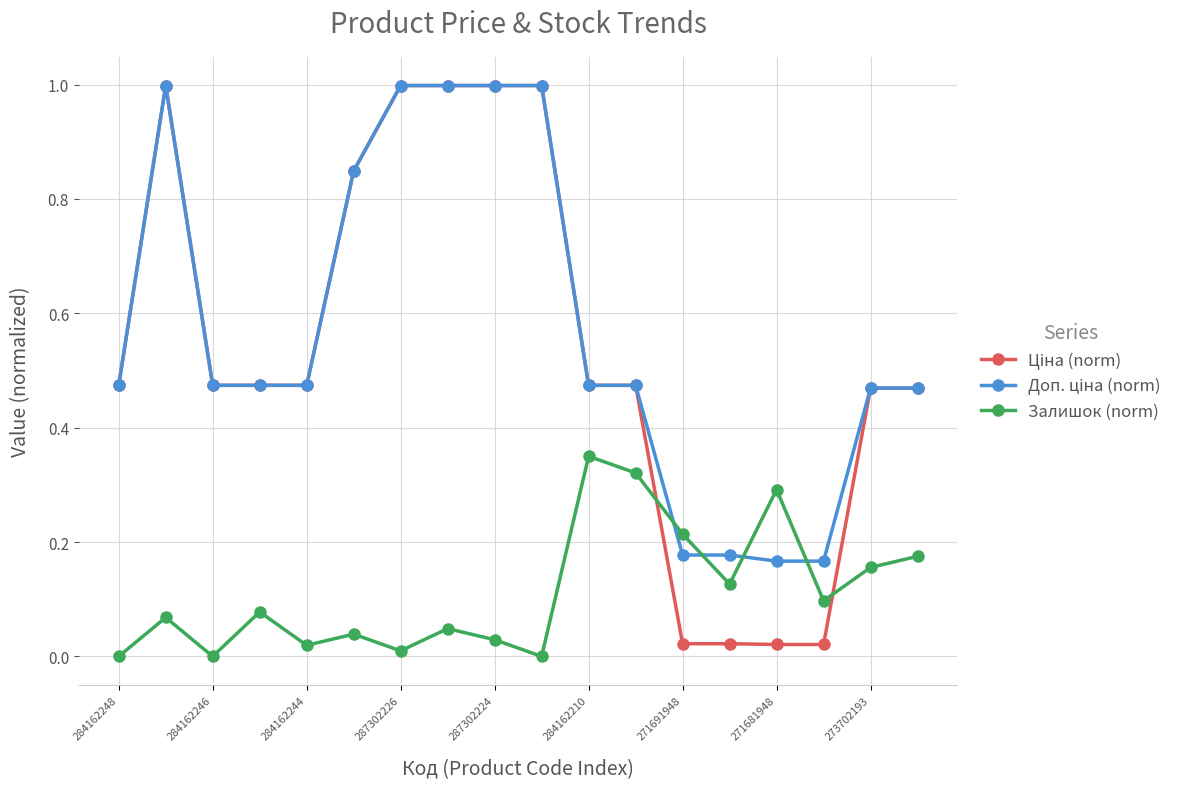

What is the total value across all series at 284162210?

1.3